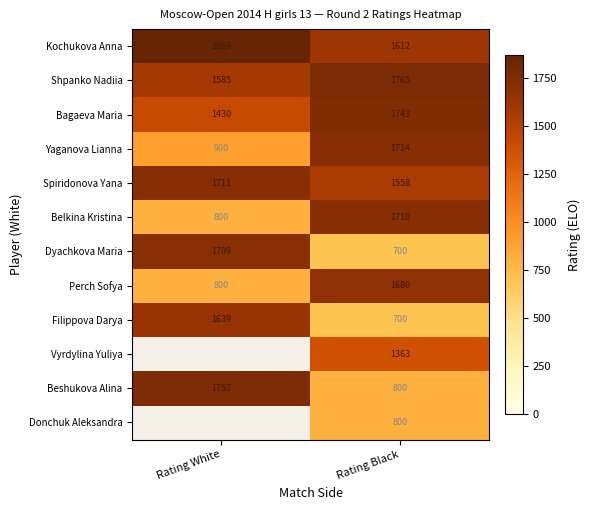

List the labels in order of Dyachkova Maria value, smallest first.

Rating Black, Rating White